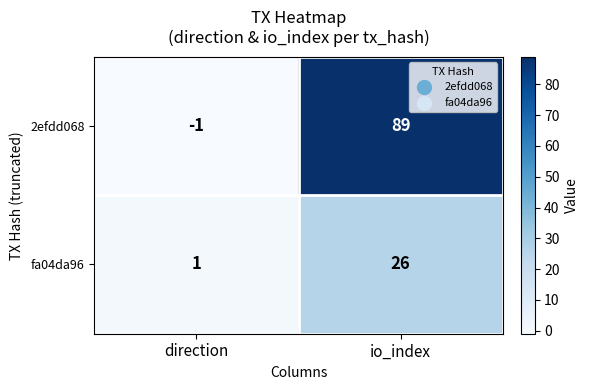

The fa04da96 series shows 1 at direction. True or false?

True